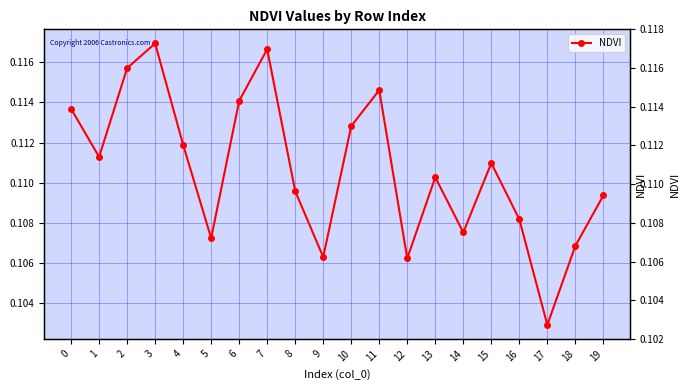

Reading left to right, extract all data points from this chart.

0.1	0.1	0.1	0.1	0.1	0.1	0.1	0.1	0.1	0.1	0.1	0.1	0.1	0.1	0.1	0.1	0.1	0.1	0.1	0.1